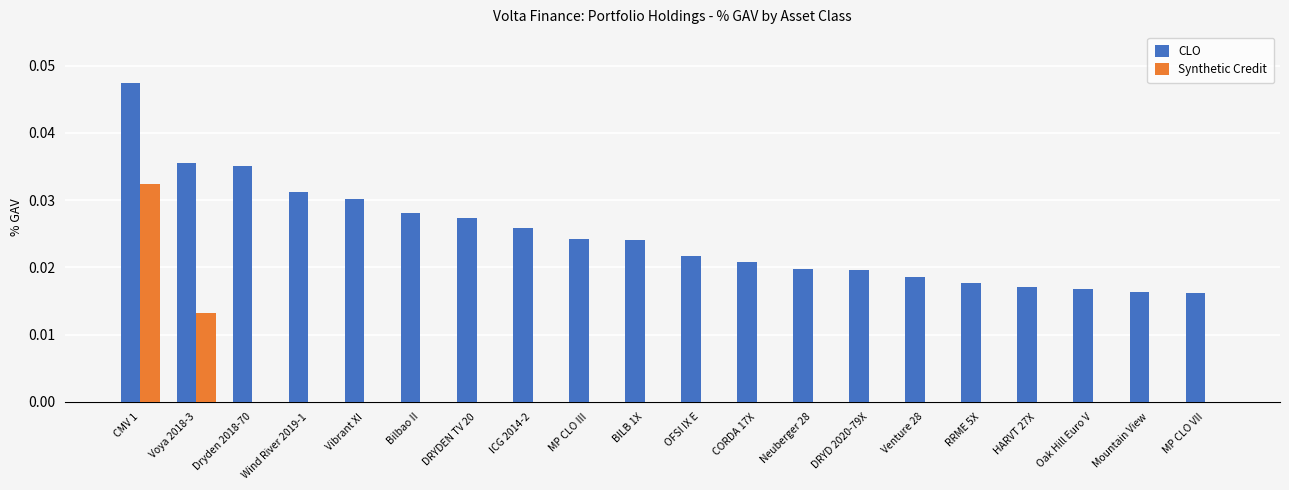

What are all the series names shown in the legend?

CLO, Synthetic Credit